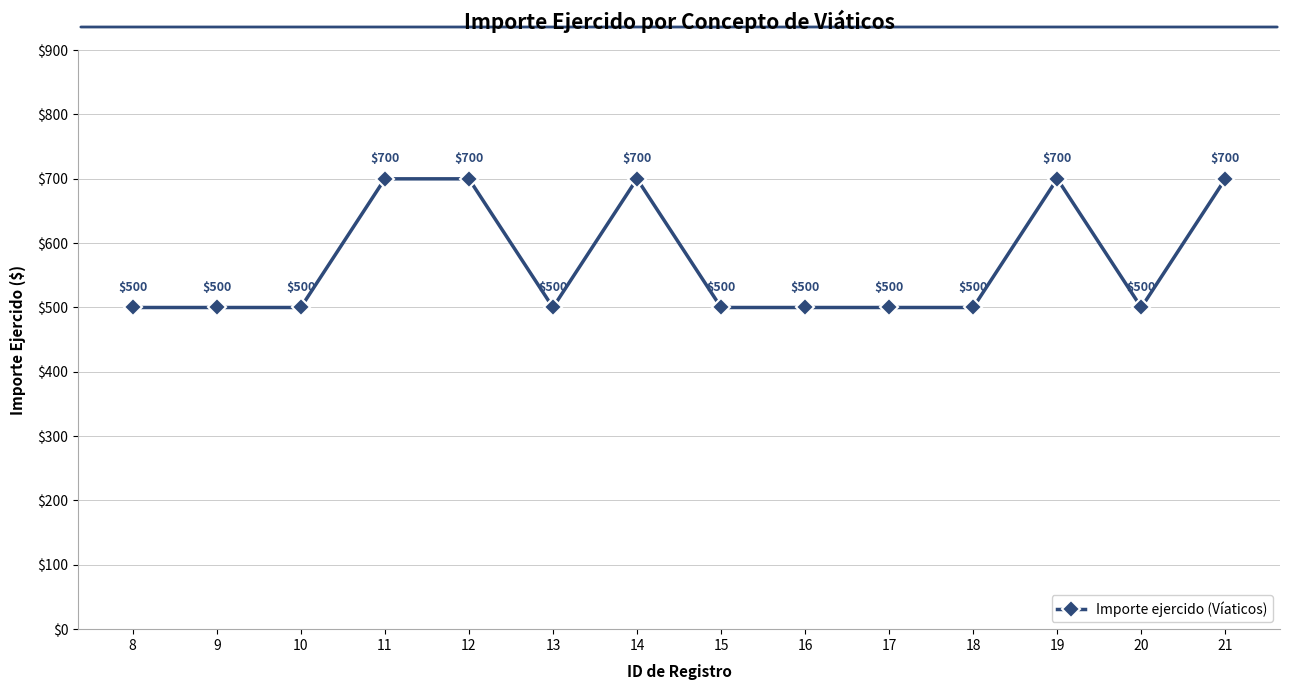

How many lines are shown in the chart?

1